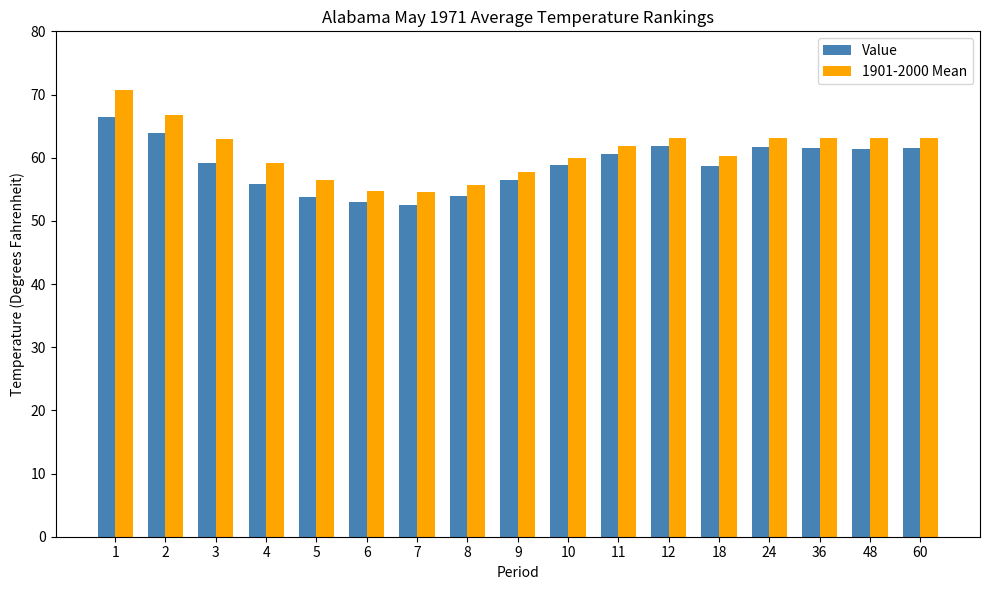

What is the difference between the maximum and second lowest values in the 1901-2000 Mean series?

16.0